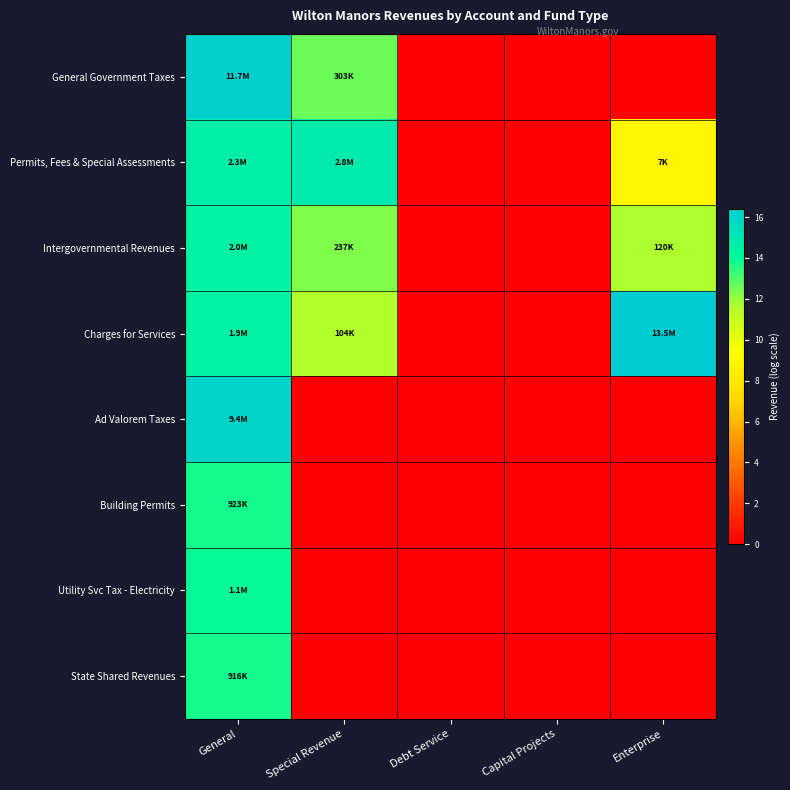

Reading left to right, transcribe all the data shown in this chart.

General Government Taxes: General=16.3	Special Revenue=12.6	Debt Service=0.0	Capital Projects=0.0	Enterprise=0.0
Permits, Fees & Special Assessments: General=14.6	Special Revenue=14.8	Debt Service=0.0	Capital Projects=0.0	Enterprise=8.8
Intergovernmental Revenues: General=14.5	Special Revenue=12.4	Debt Service=0.0	Capital Projects=0.0	Enterprise=11.7
Charges for Services: General=14.5	Special Revenue=11.6	Debt Service=0.0	Capital Projects=0.0	Enterprise=16.4
Ad Valorem Taxes: General=16.1	Special Revenue=0.0	Debt Service=0.0	Capital Projects=0.0	Enterprise=0.0
Building Permits: General=13.7	Special Revenue=0.0	Debt Service=0.0	Capital Projects=0.0	Enterprise=0.0
Utility Svc Tax - Electricity: General=13.9	Special Revenue=0.0	Debt Service=0.0	Capital Projects=0.0	Enterprise=0.0
State Shared Revenues: General=13.7	Special Revenue=0.0	Debt Service=0.0	Capital Projects=0.0	Enterprise=0.0